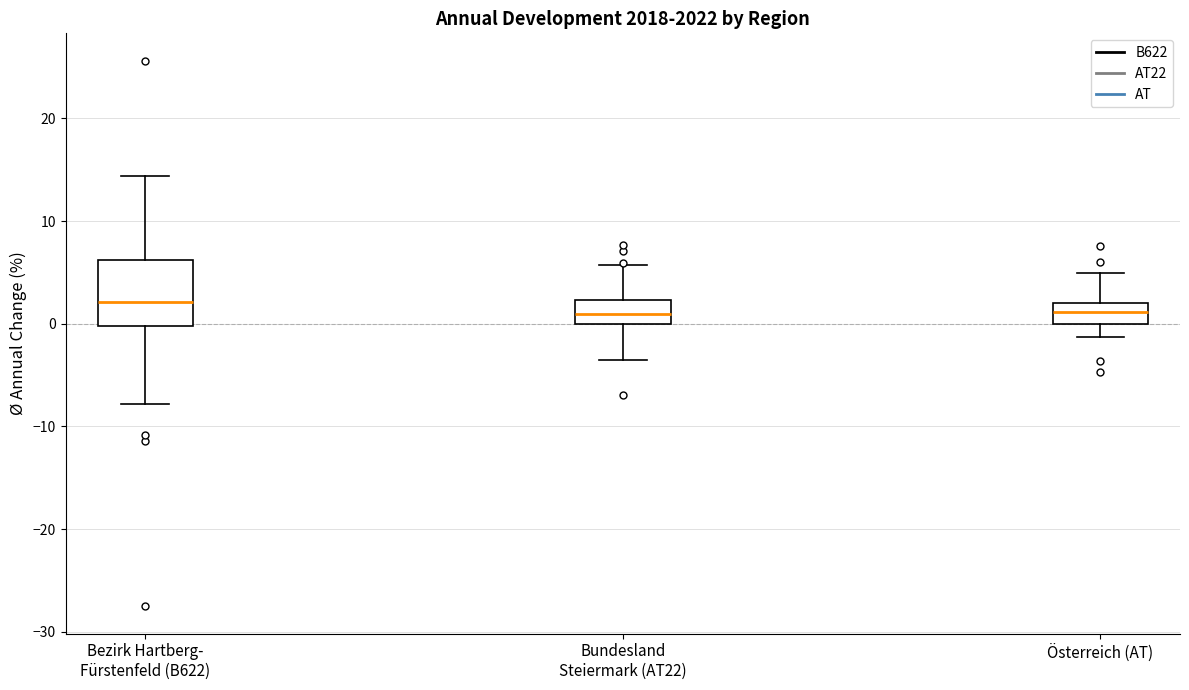

Reading left to right, transcribe this box plot: for each box, give where its median line is, the range the box spans, and where its two whiskers end, as read against the y-axis. The values are not printed on the chart, so give them approximately, as read against the axis.

Bezirk Hartberg- Fürstenfeld (B622): median 2, box 0 to 6, whiskers -8 to 14
Bundesland Steiermark (AT22): median 1, box 0 to 2, whiskers -4 to 6
Österreich (AT): median 1, box 0 to 2, whiskers -1 to 5